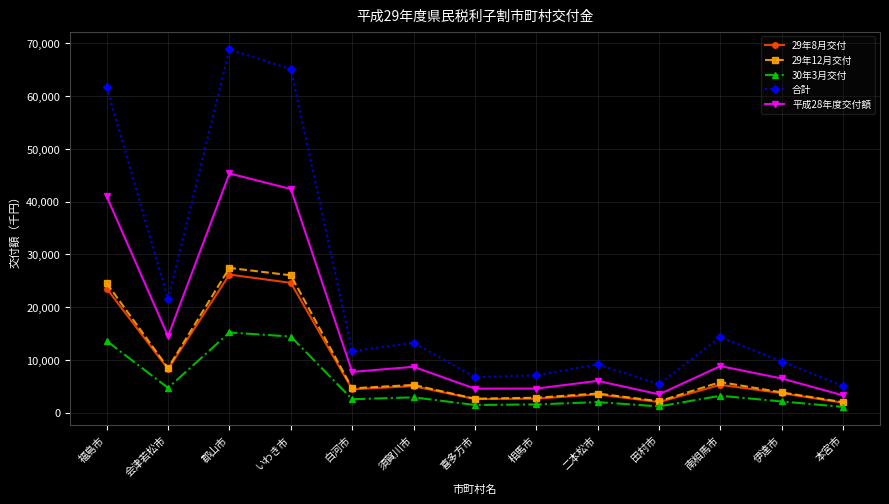

True or false: 平成28年度交付額 and 29年12月交付 intersect in this chart.

False